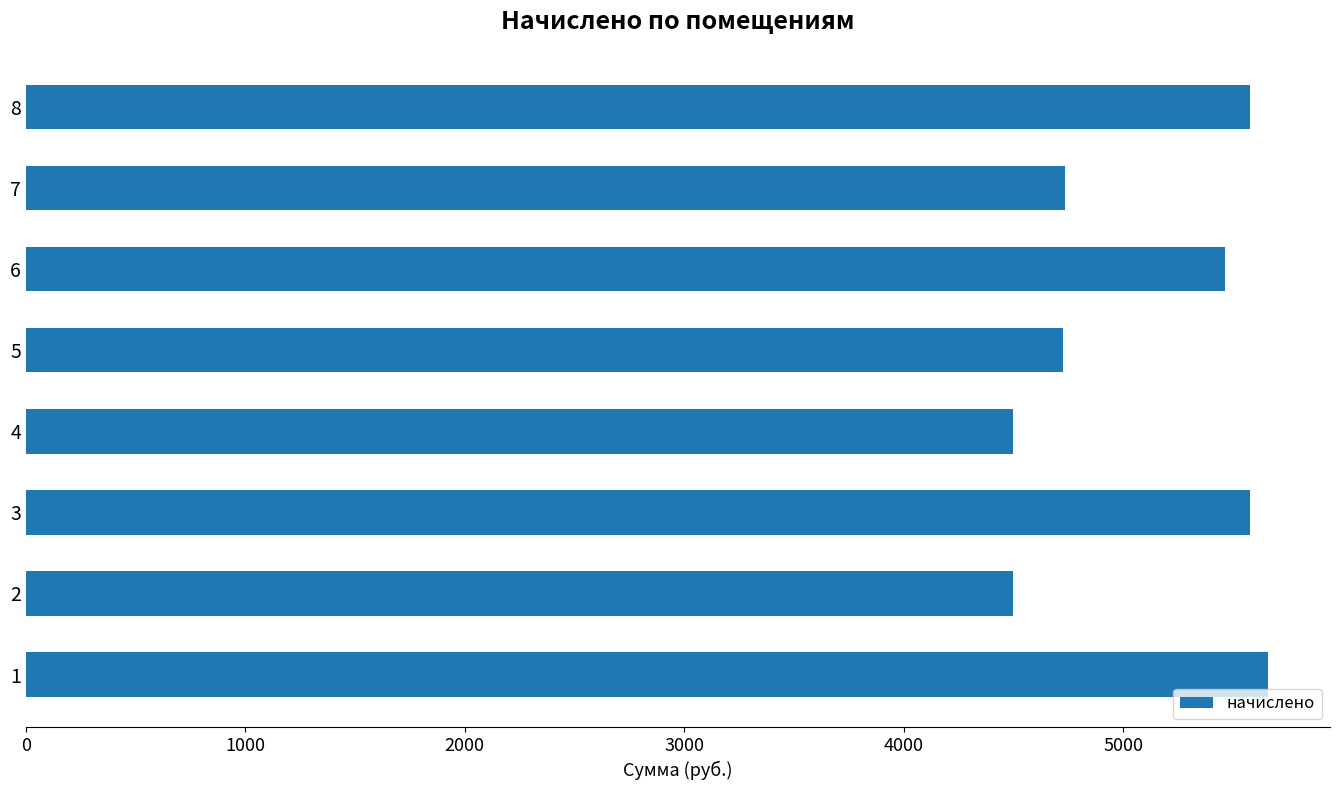

What is the change in value from 2 to 6?

+967.9